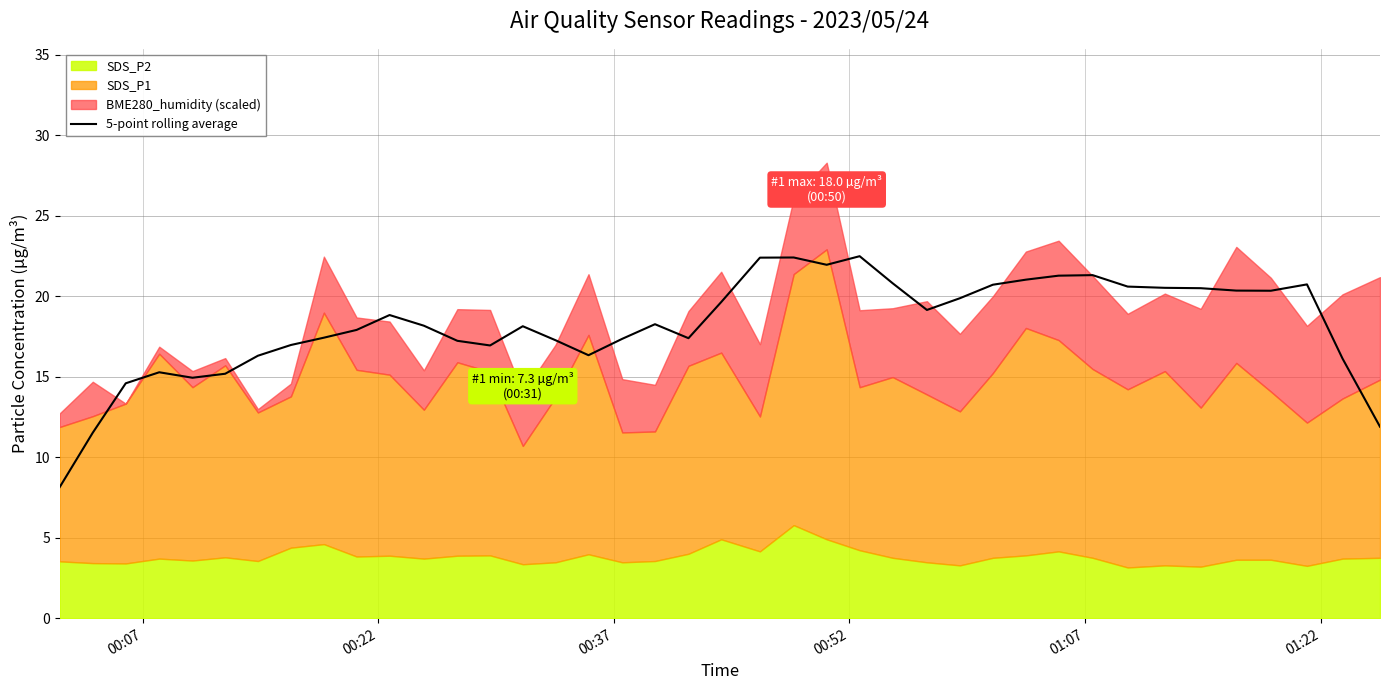

What is the highest value of the 5-point rolling average series?

22.5